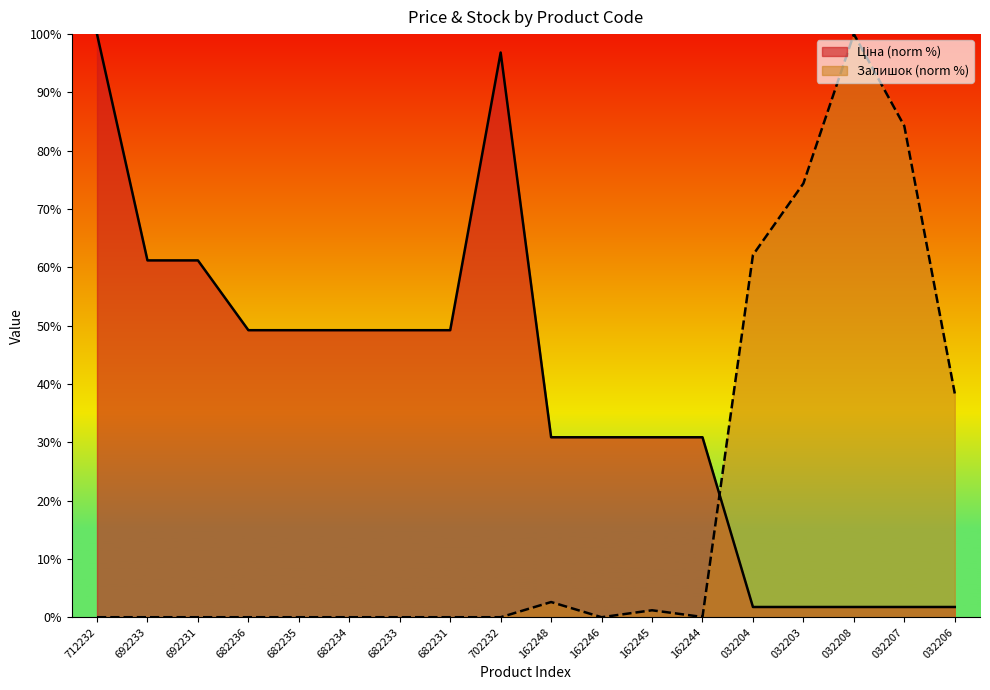

At how many categories does at least one series exceed 2?

18